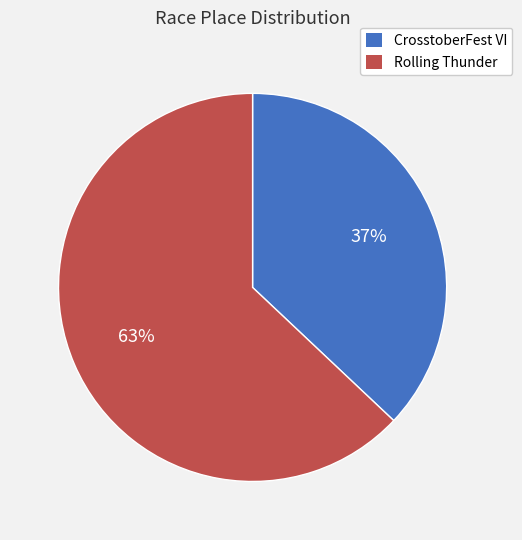

Approximately how many times larger is the value at CrosstoberFest VI compared to Rolling Thunder?

0.6